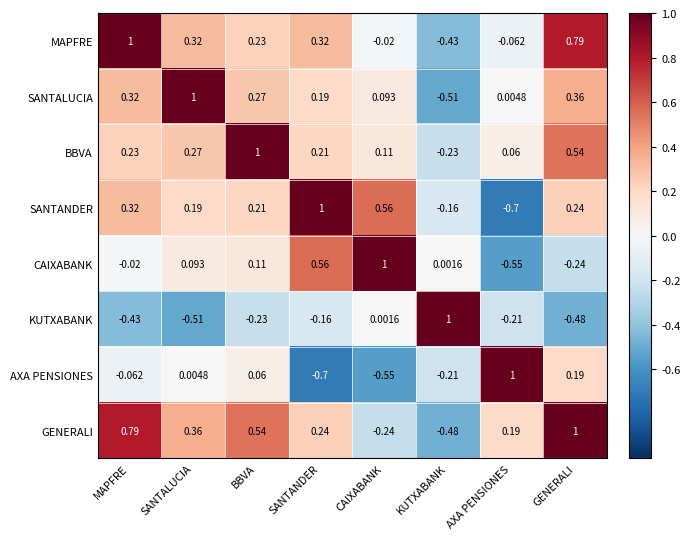

At how many categories does at least one series exceed 0?

8